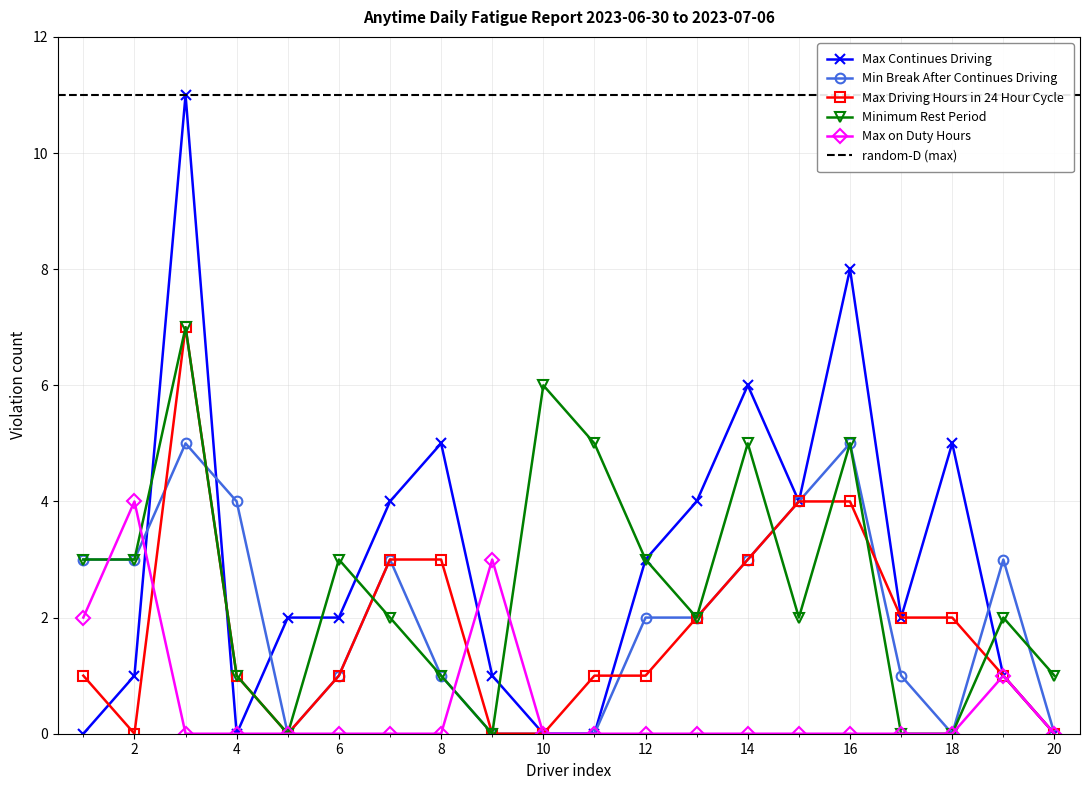

Between 9 and 14, which is larger?

14